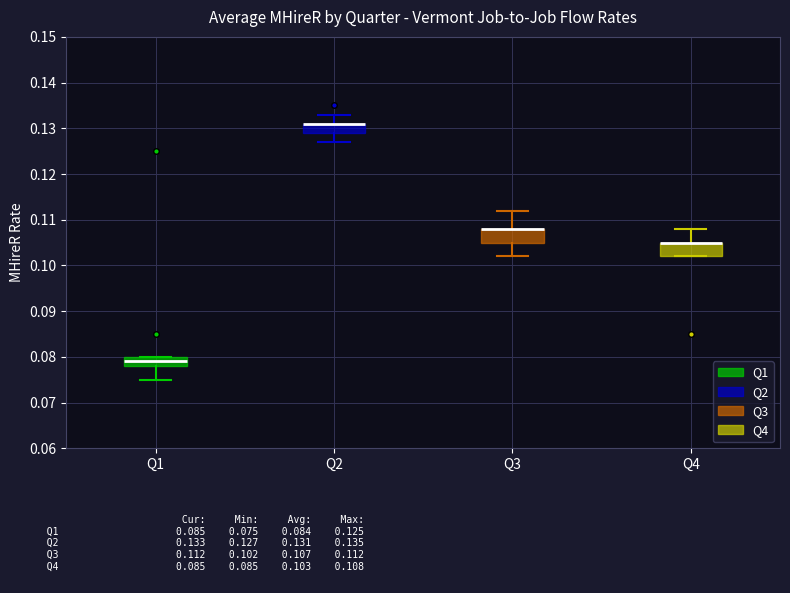

Reading left to right, read every box against the y-axis: the position of its median line, the range the box covers, and the ends of its whiskers. The values are not printed on the chart, so give them approximately, as read against the axis.

Q1: median 0.079, box 0.078 to 0.080, whiskers 0.075 to 0.080
Q2: median 0.131 (drawn on the box's upper edge), box 0.129 to 0.131, whiskers 0.127 to 0.133
Q3: median 0.108 (drawn on the box's upper edge), box 0.105 to 0.108, whiskers 0.102 to 0.112
Q4: median 0.105 (drawn on the box's upper edge), box 0.102 to 0.105, whiskers 0.102 to 0.108